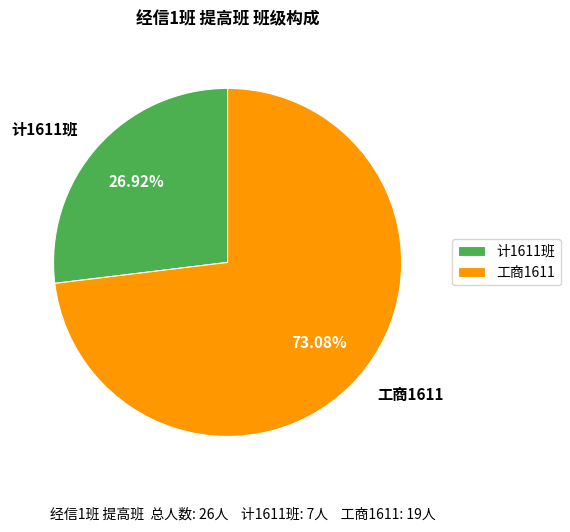

Is 计1611班 the majority of the pie?

No